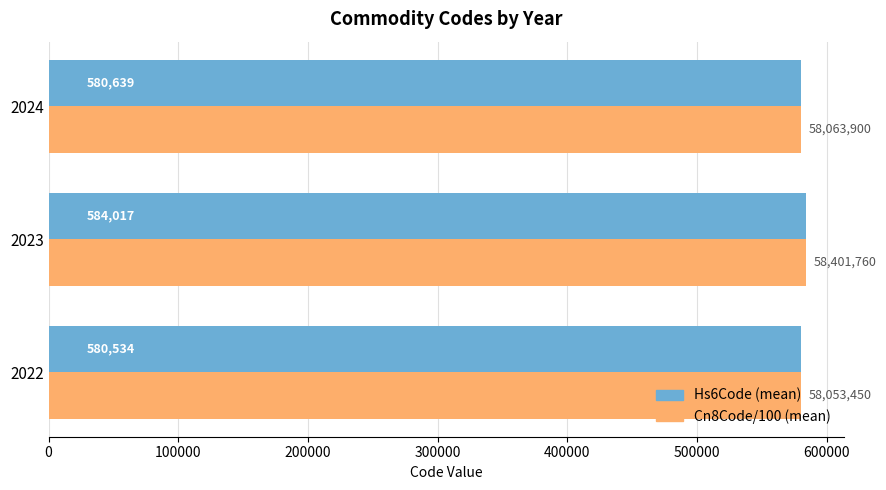

How many series are shown in this chart?

2